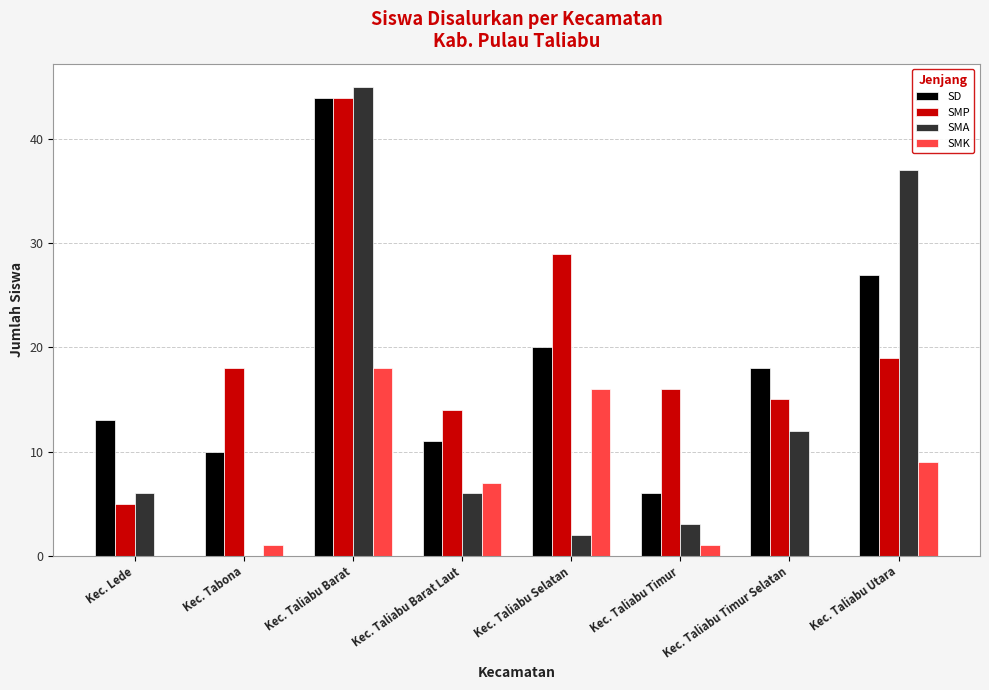

Which category has the highest value across all series?

Kec. Taliabu Barat